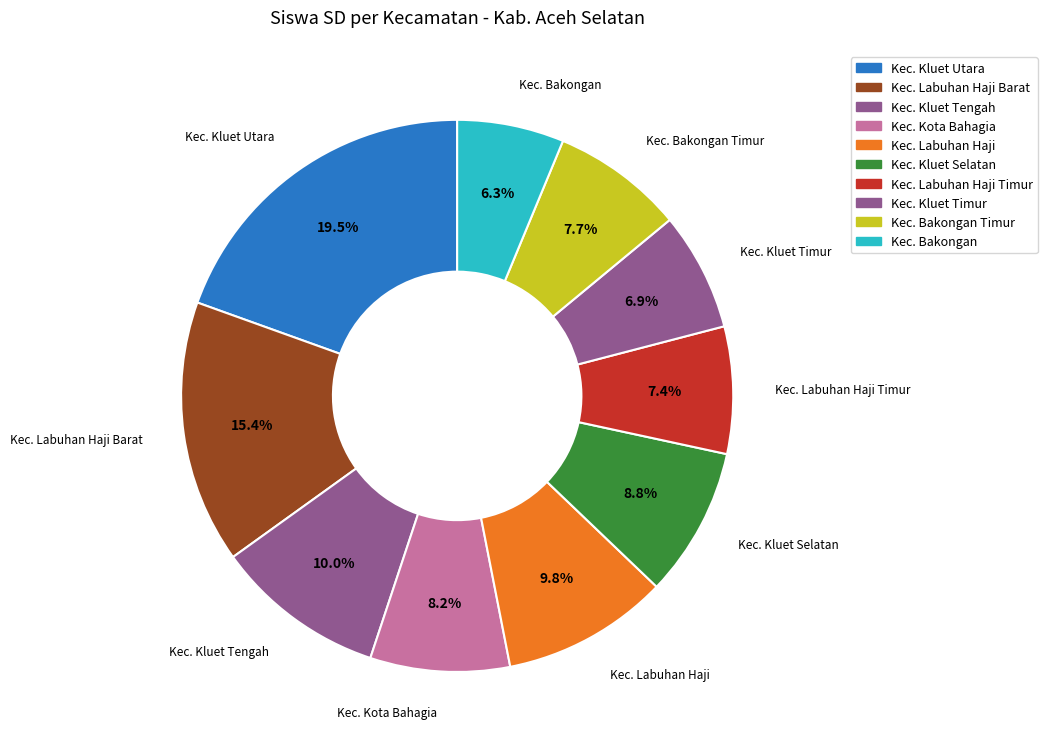

True or false: Kec. Bakongan accounts for 6% of the total.

True